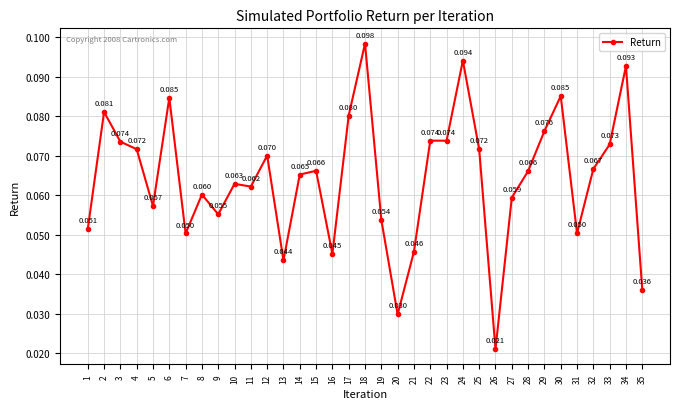

List the labels in order of value, smallest first.

26, 20, 35, 13, 16, 21, 7, 31, 1, 19, 9, 5, 27, 8, 11, 10, 14, 28, 15, 32, 12, 25, 4, 33, 3, 23, 22, 29, 17, 2, 6, 30, 34, 24, 18